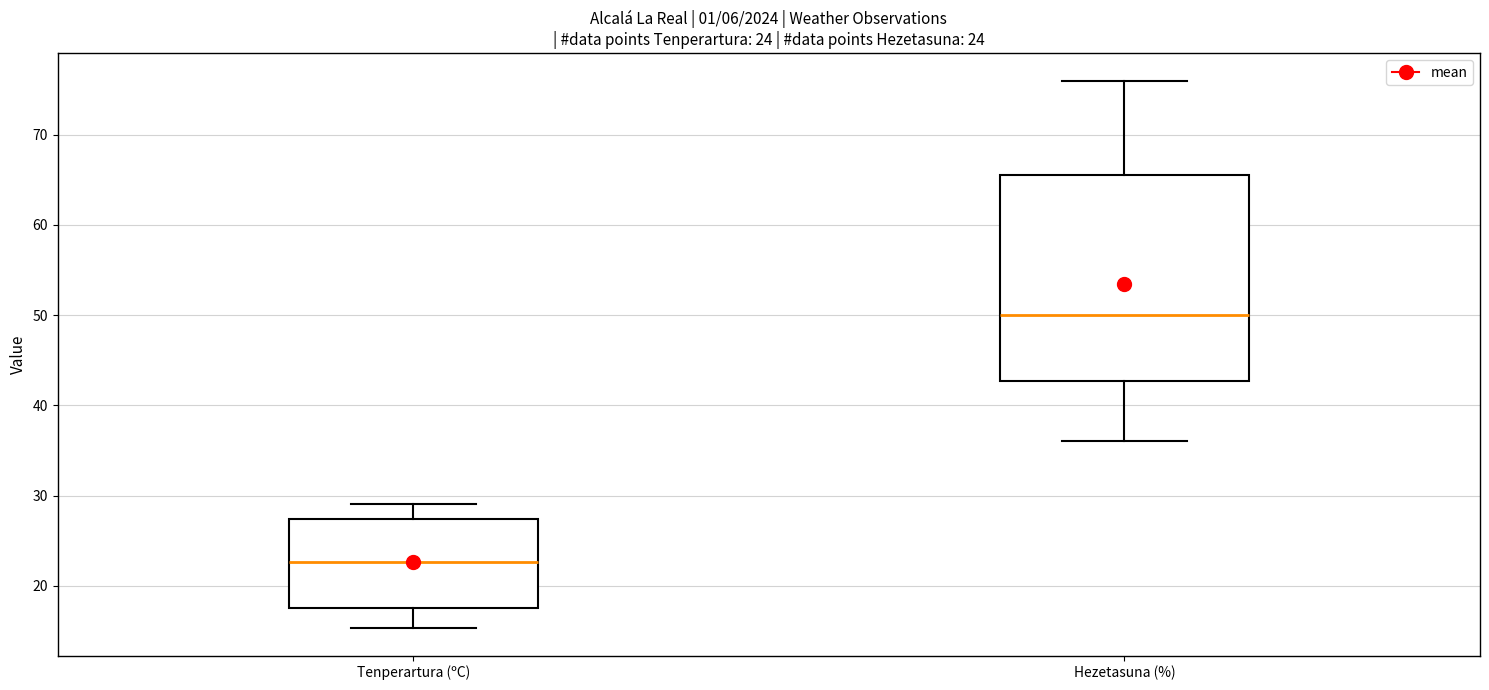

Which box's median line is the highest?

Hezetasuna (%)